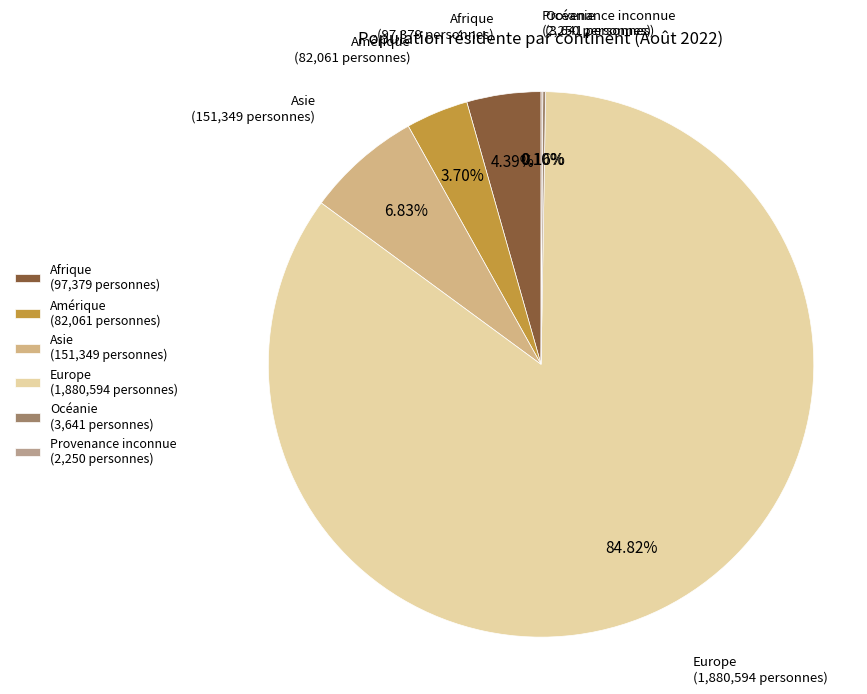

Is there any slice that represents more than half of the pie?

Yes